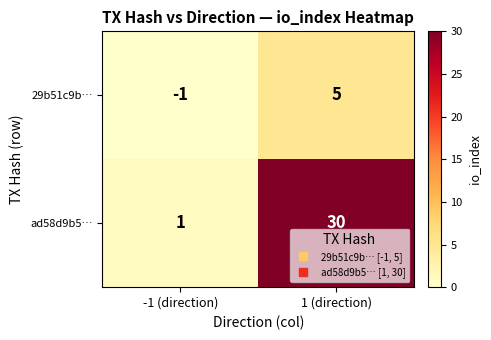

At which category is the sum across all series the highest?

1 (direction)